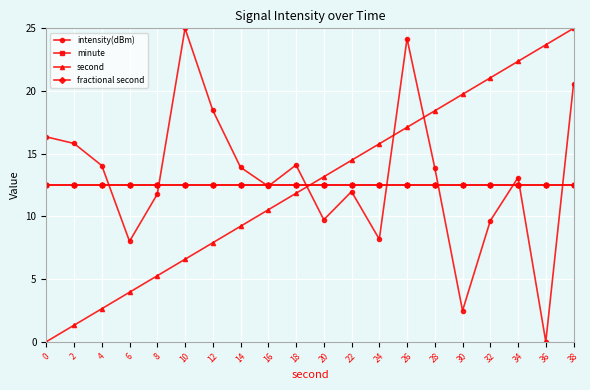

Which series has the largest range (max minus min)?

intensity(dBm)